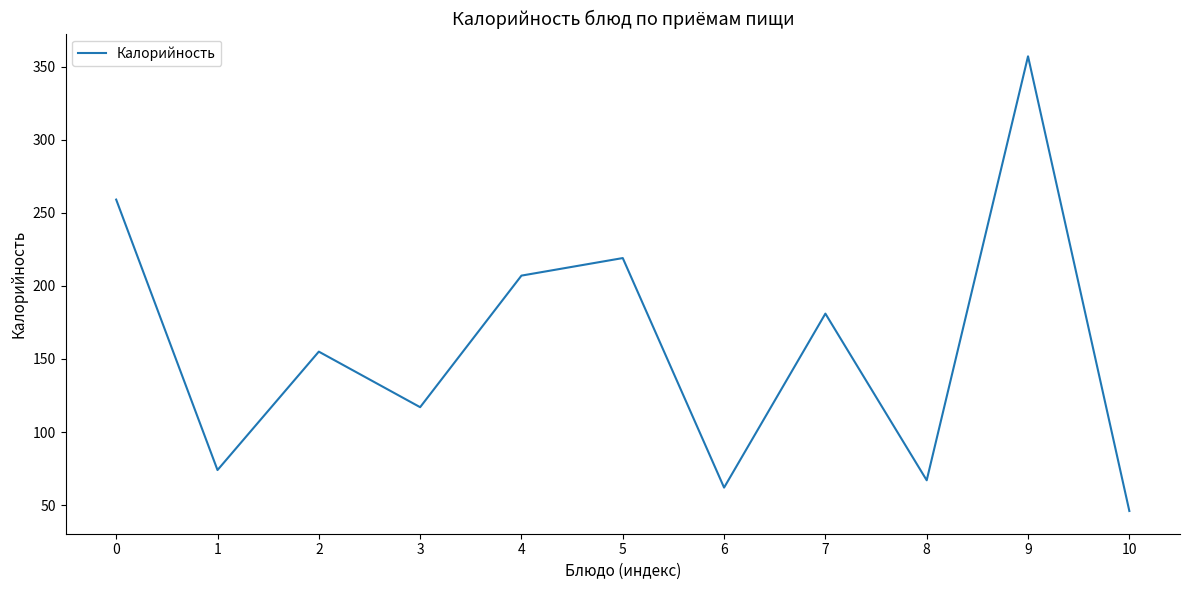

True or false: there are more than 2 points higher than both neighbors.

True